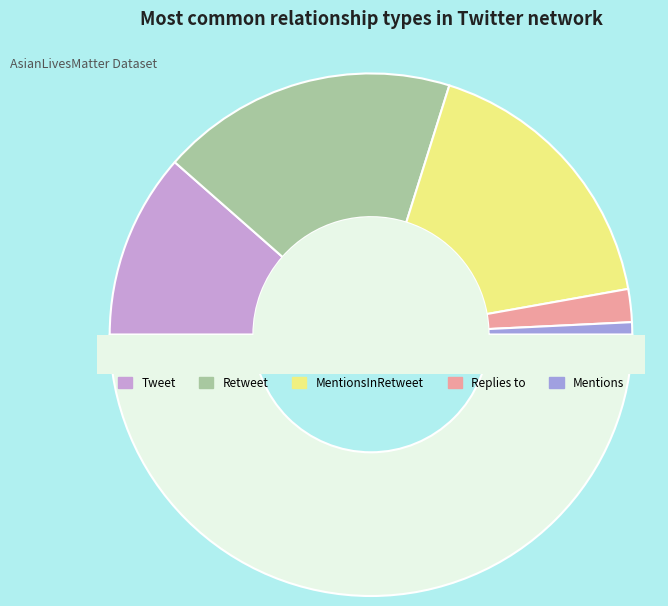

To the nearest percent, what percentage of the pie is Mentions?

2%